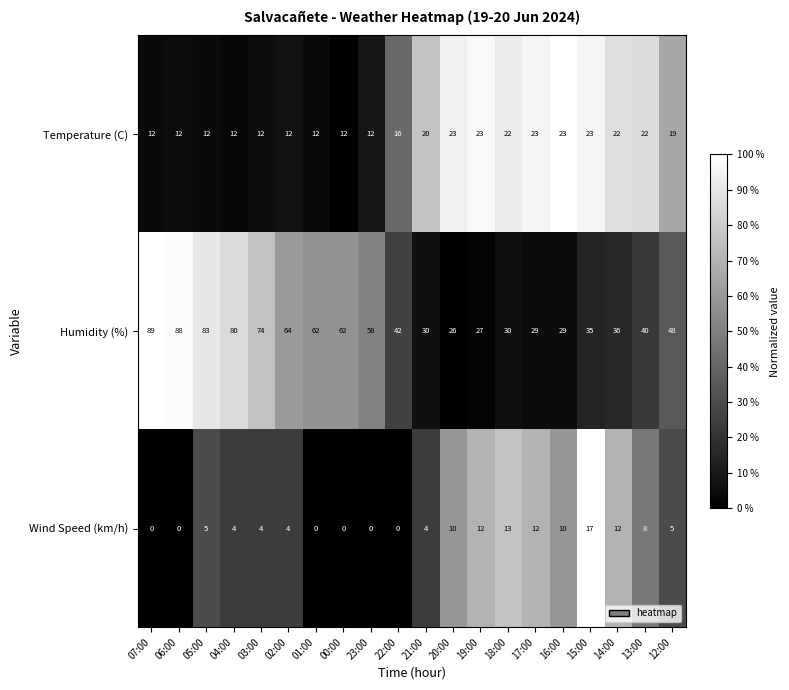

How many data points does each series have?

20